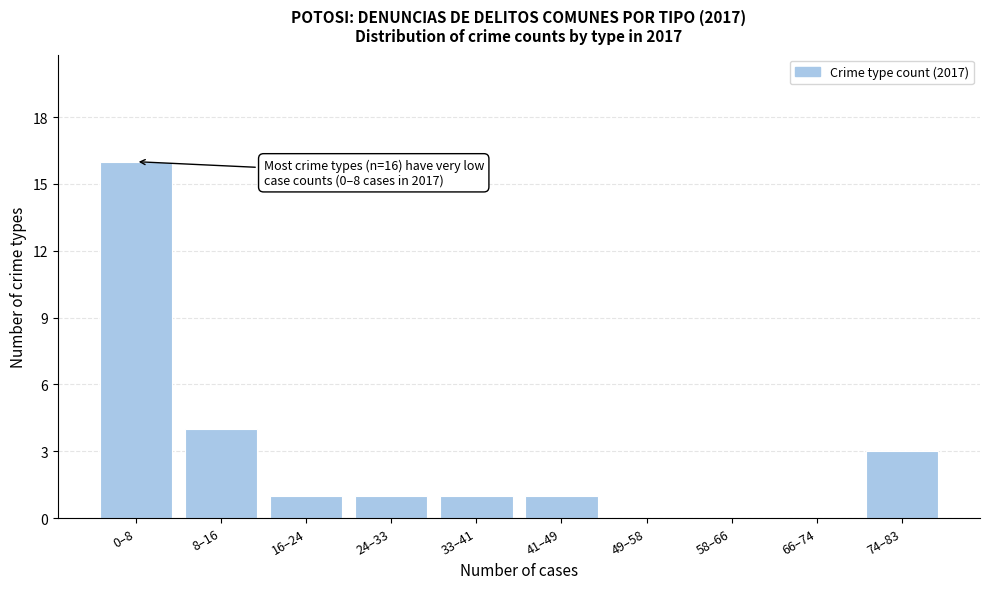

Reading right to left, list all the values displayed in this chart.

74–83=3	66–74=0	58–66=0	49–58=0	41–49=1	33–41=1	24–33=1	16–24=1	8–16=4	0–8=16